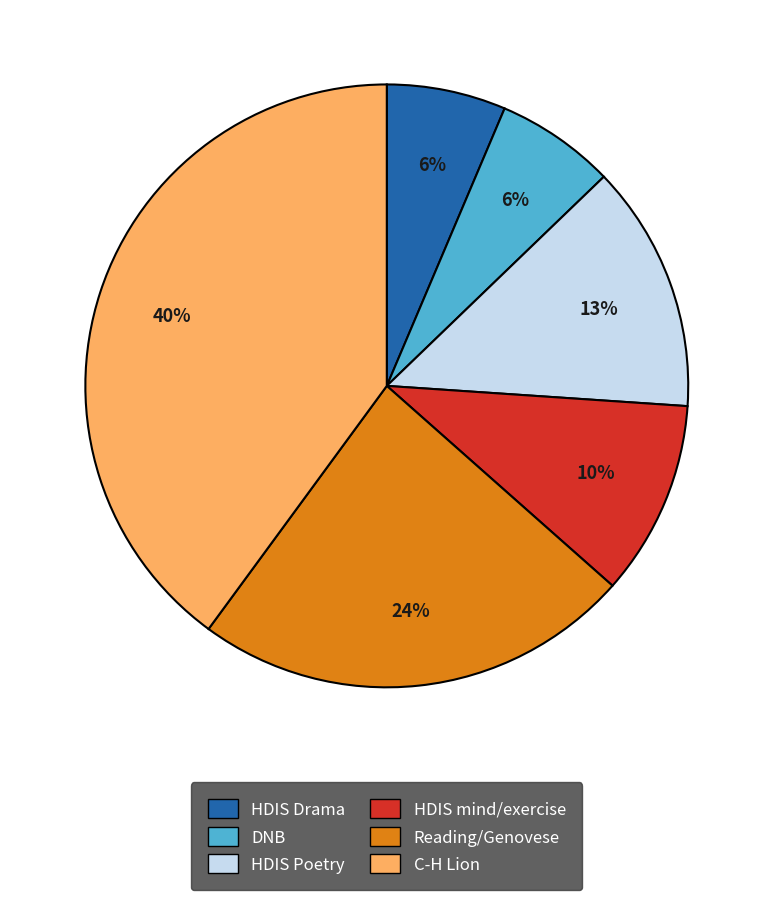

To the nearest percent, what is the difference between the largest and smallest slice percentages?

34%